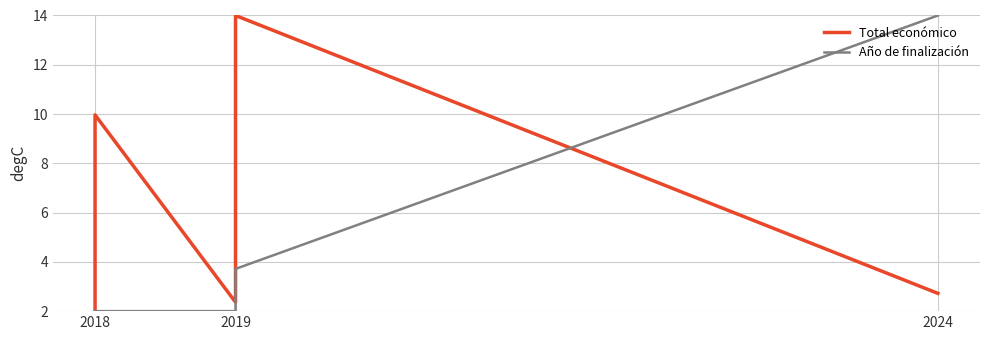

After their last crossing, which series has the higher values: Año de finalización or Total económico?

Año de finalización